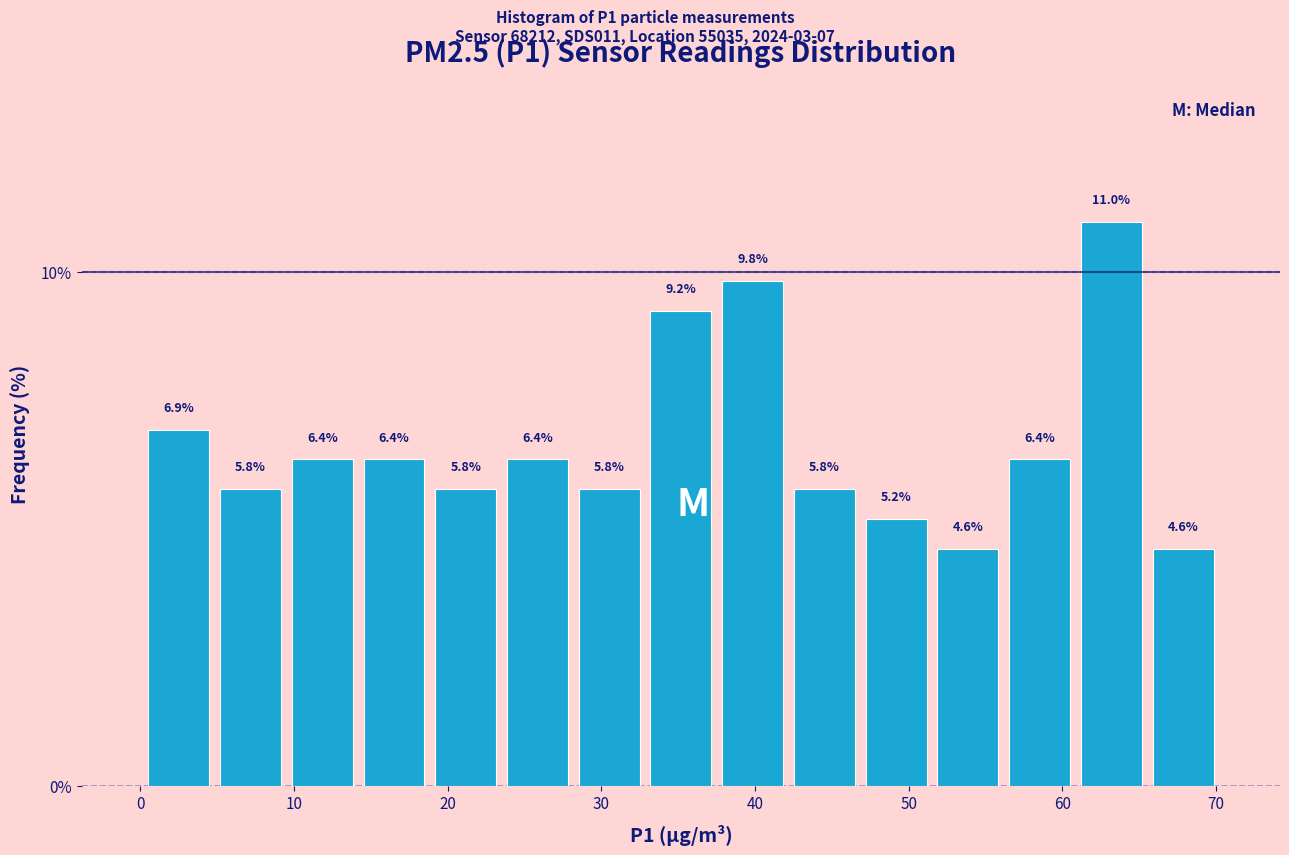

How tall is the bar that spans 24 to 28 on the x-axis? The bar edges are not printed on the chart, so give them approximately, as read against the axis.

6.4